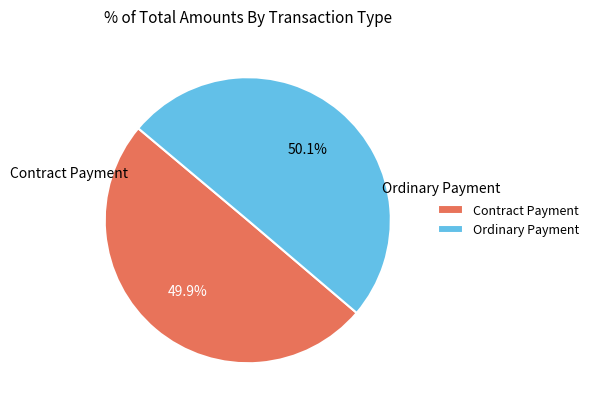

How many segments does this pie chart have?

2